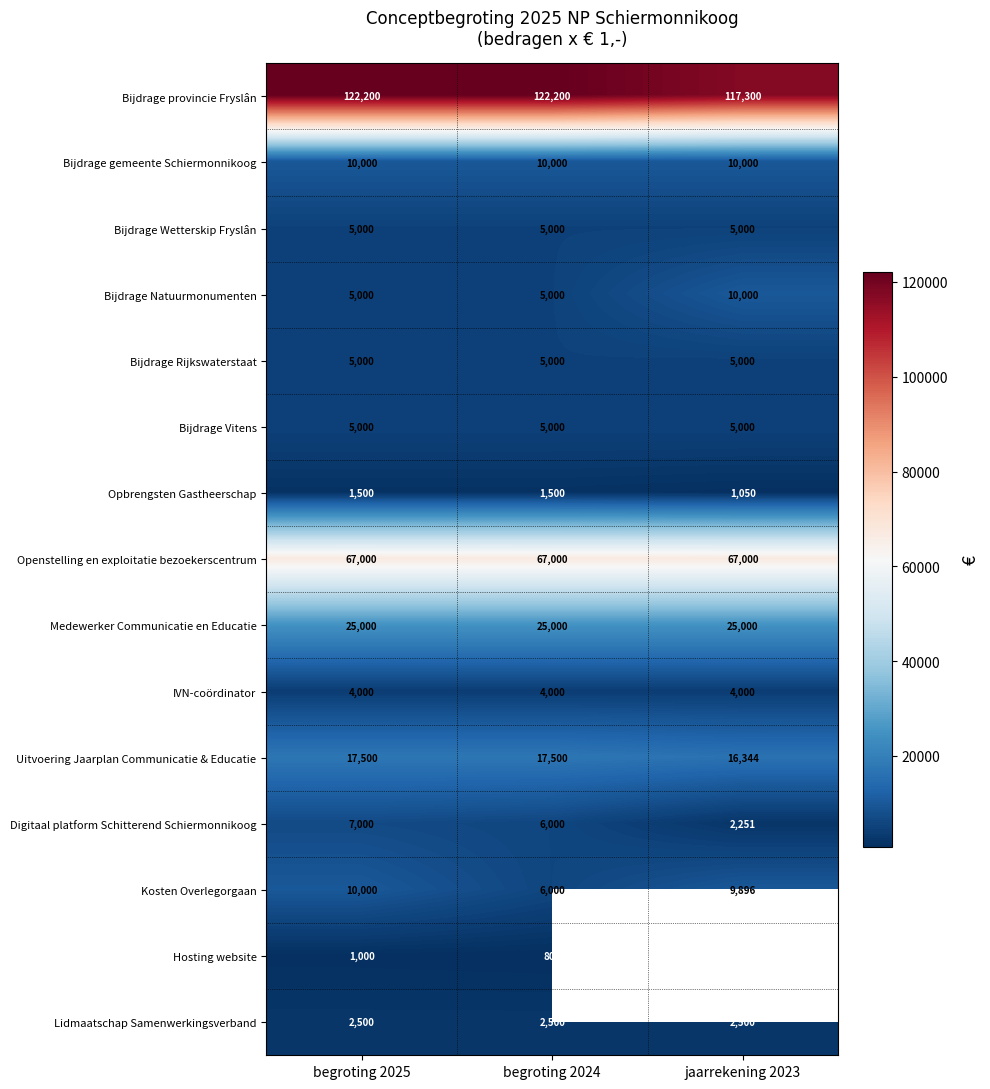

At which label does Uitvoering Jaarplan Communicatie & Educatie reach its minimum?

jaarrekening 2023